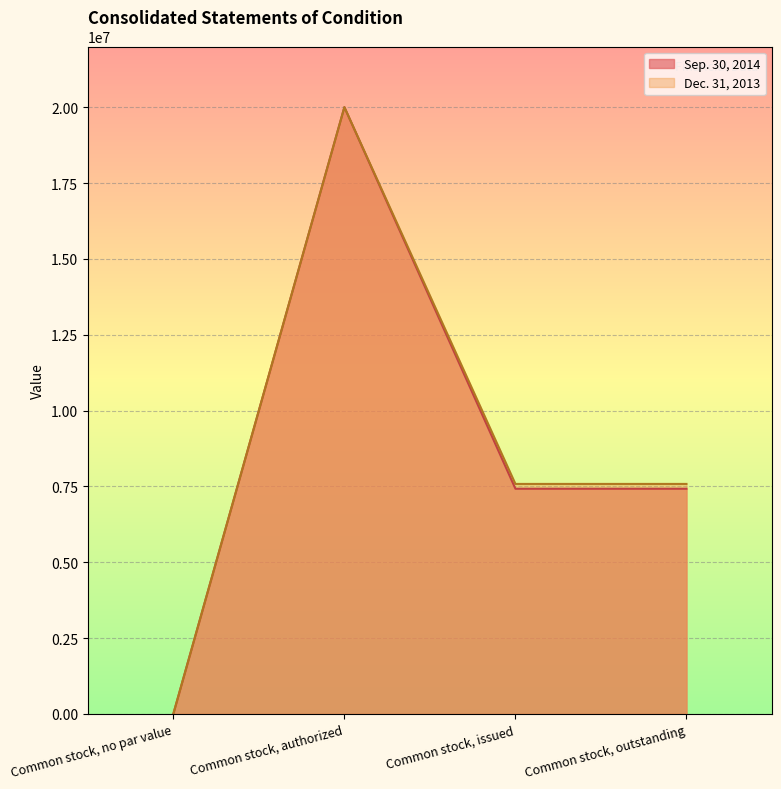

How many categories are shown in the chart?

4